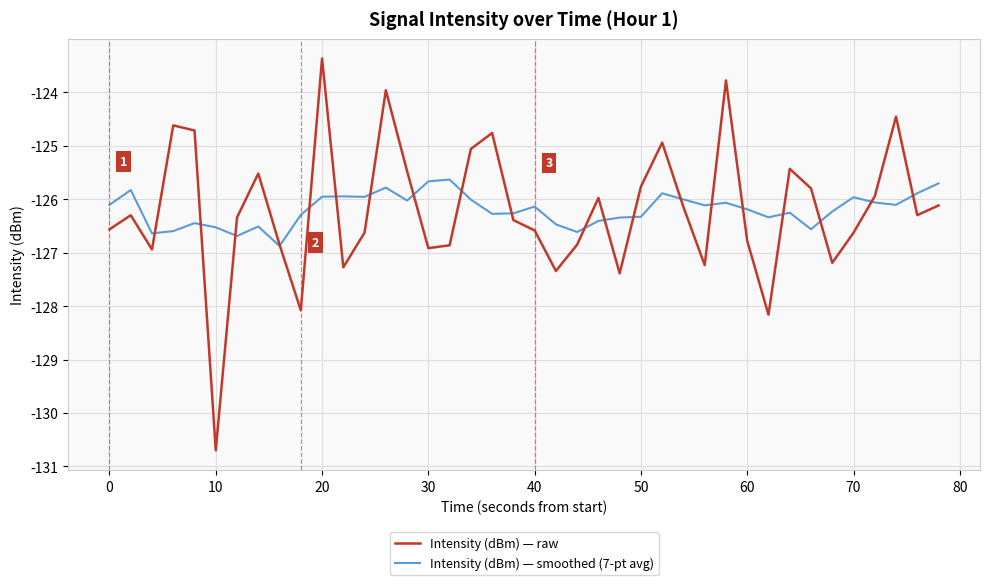

What is the highest value of the Intensity (dBm) — raw series?

-123.4